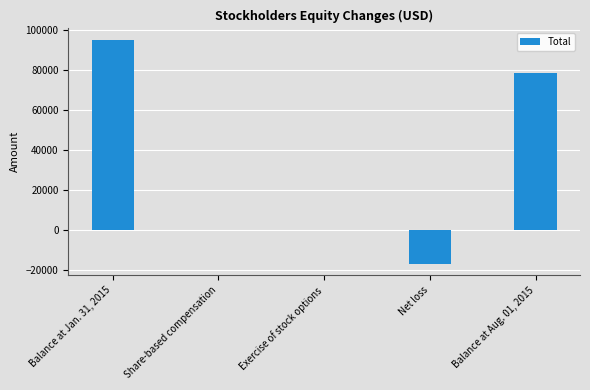

Which label corresponds to the largest value in the chart?

Balance at Jan. 31, 2015